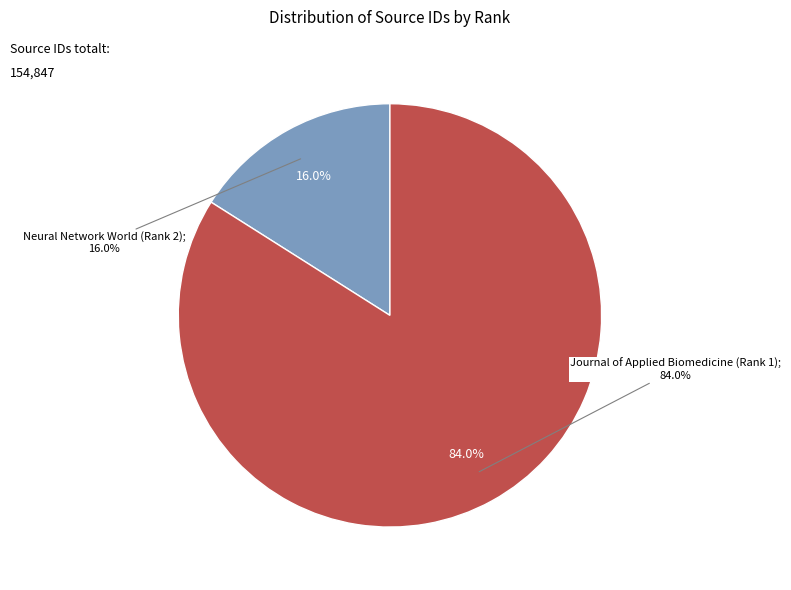

Rank the categories by value from highest to lowest.

Journal of Applied Biomedicine (Rank 1), Neural Network World (Rank 2)